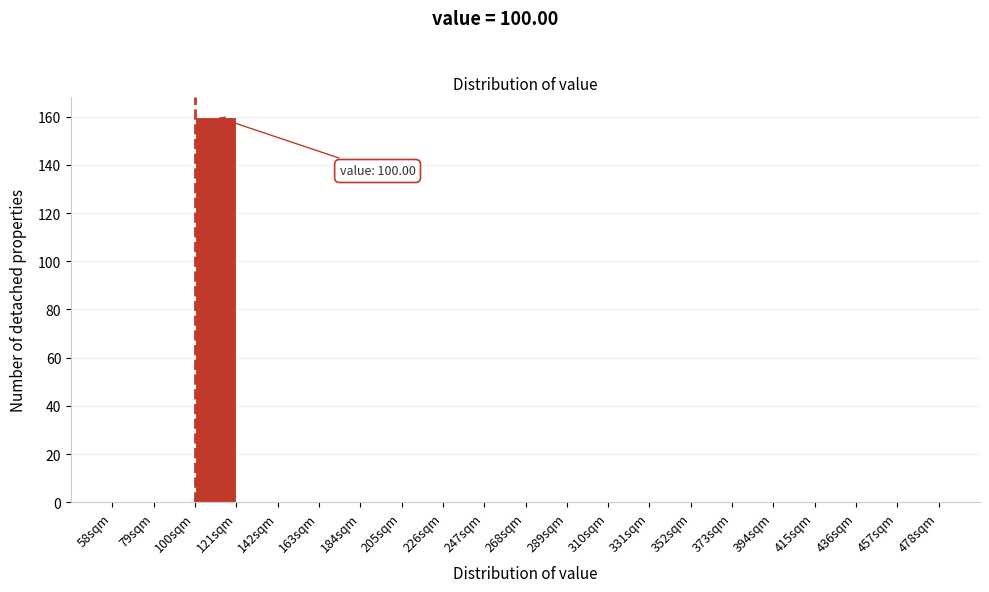

Which range on the x-axis has the tallest bar?

100 to 121